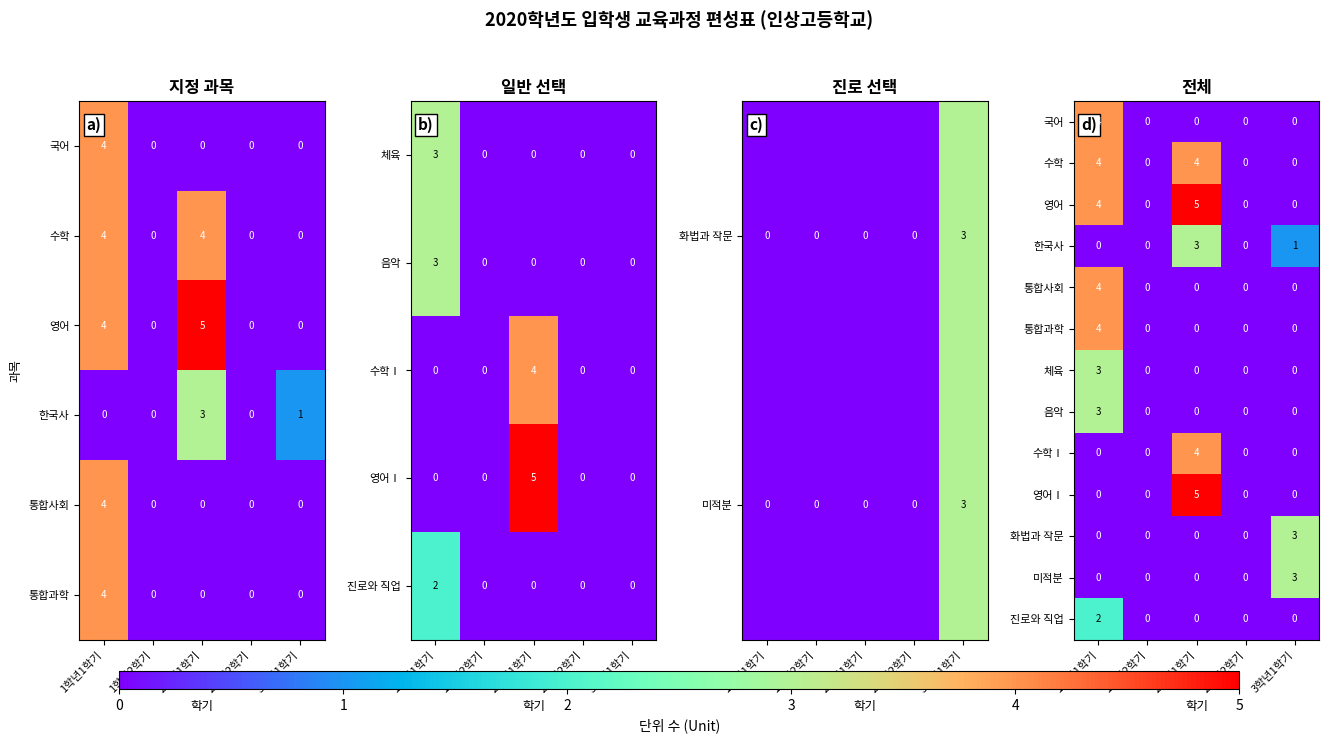

At which label is 수학Ⅰ closest to 2?

1학년1학기